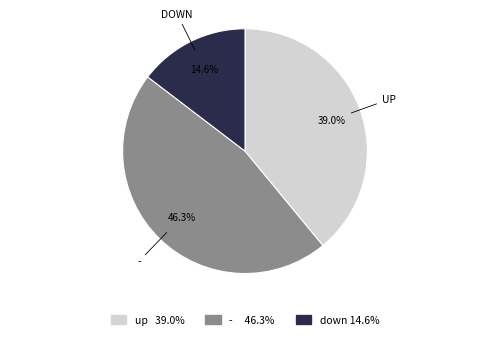

Does any single category account for the majority?

No